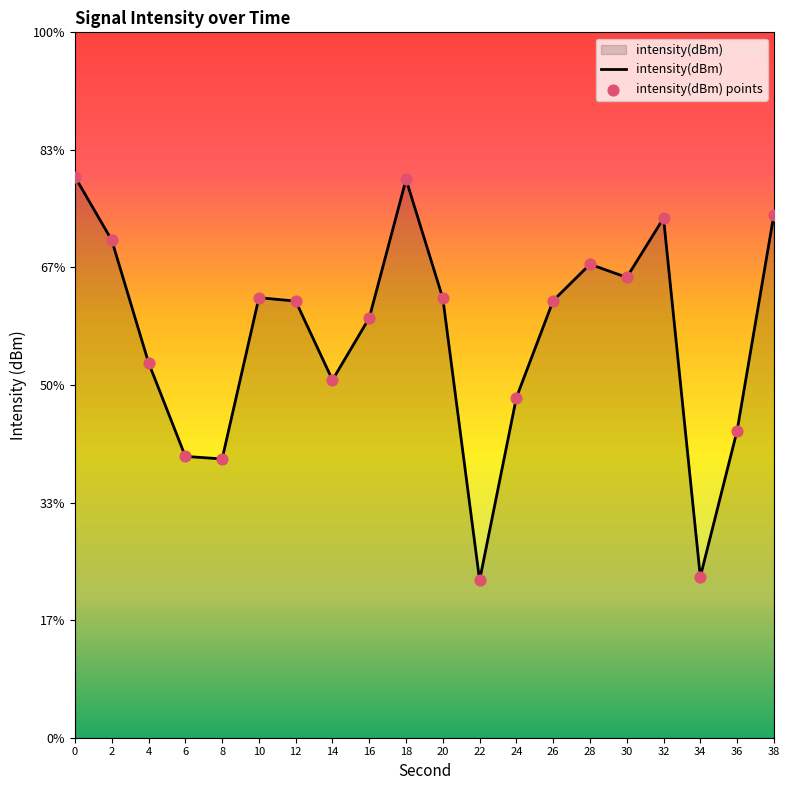

Is the value of intensity(dBm) at 30 greater than the value of intensity(dBm) points at 16?

Yes